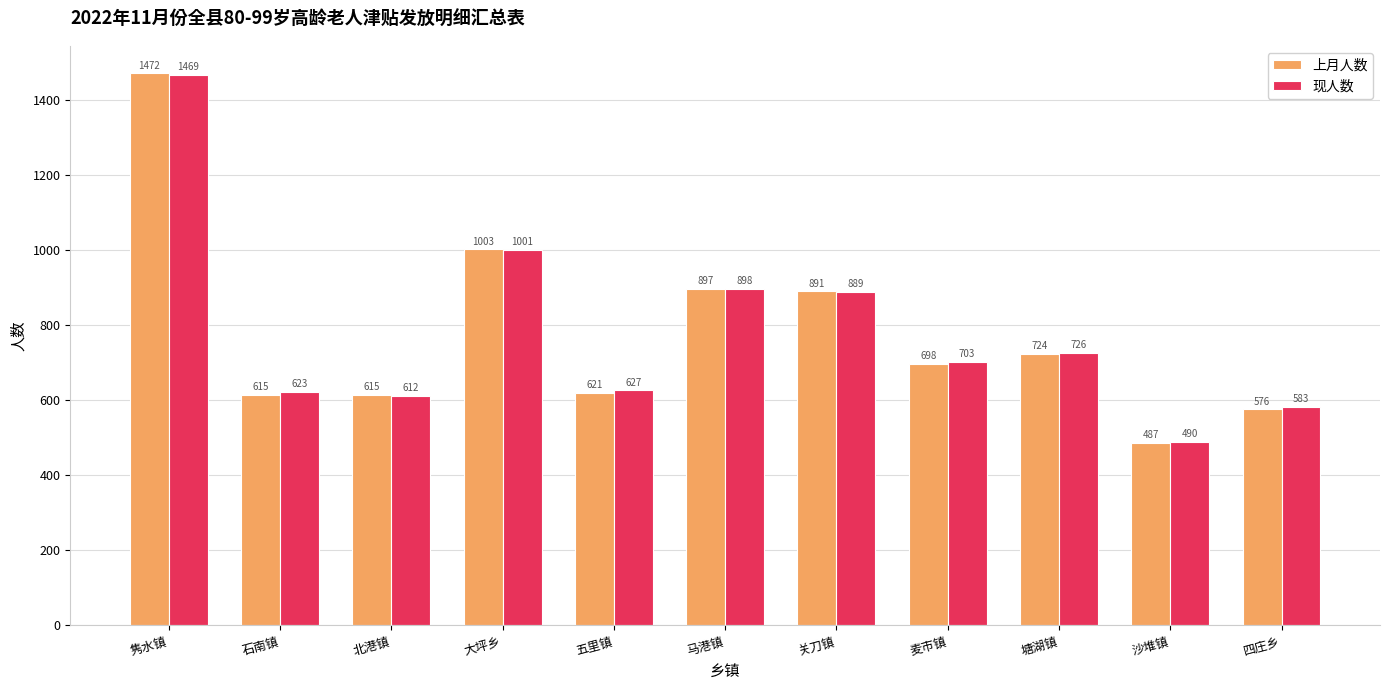

What are all the series names shown in the legend?

上月人数, 现人数